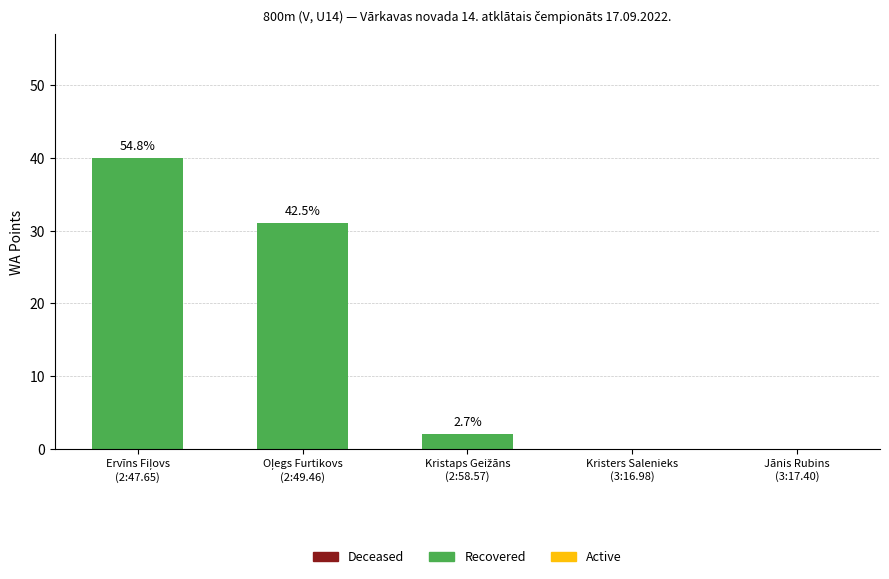

How many bars are there in total?

15